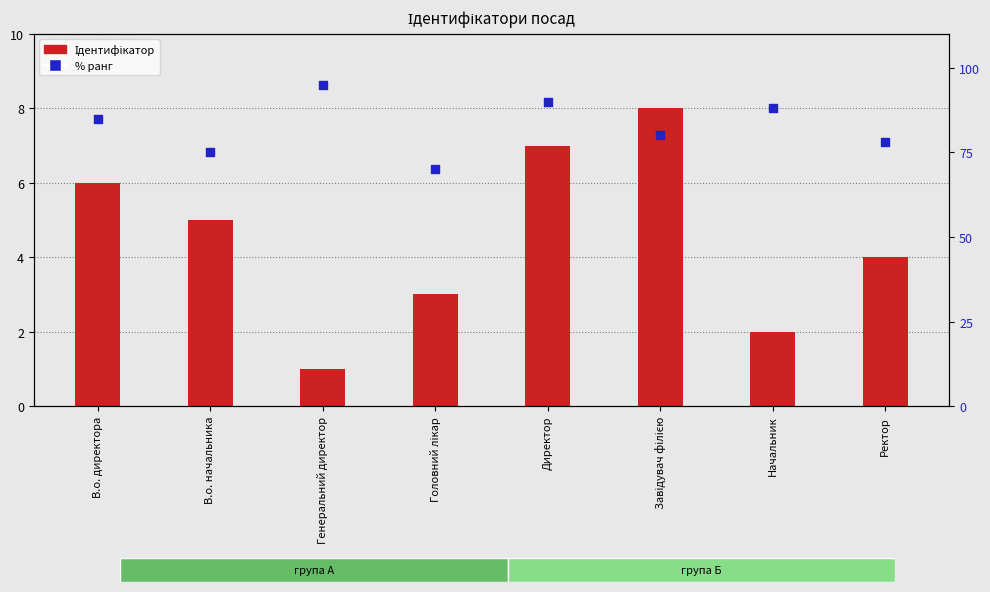

Which series has the largest total across all categories?

% ранг